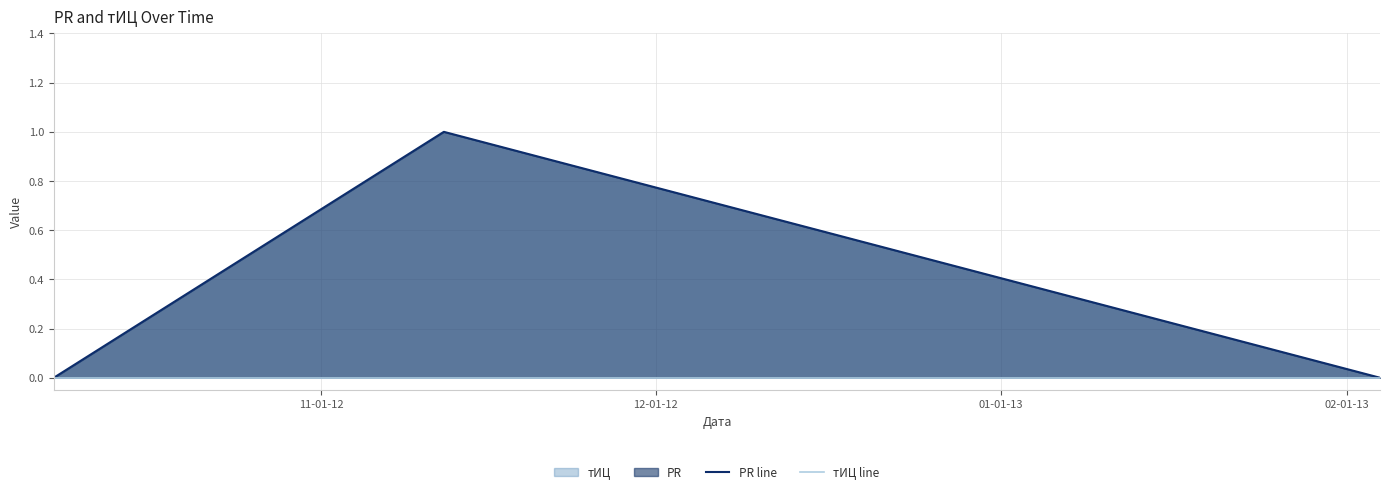

How many data points does each series have?

3